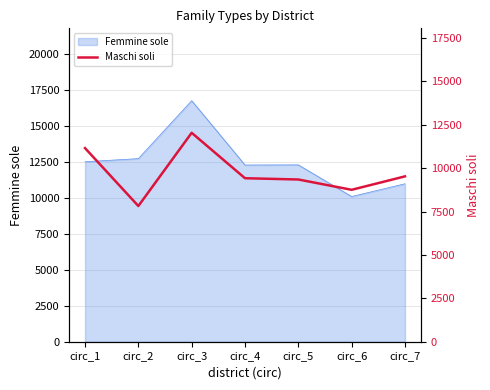

What is the maximum value for Femmine sole?

16768